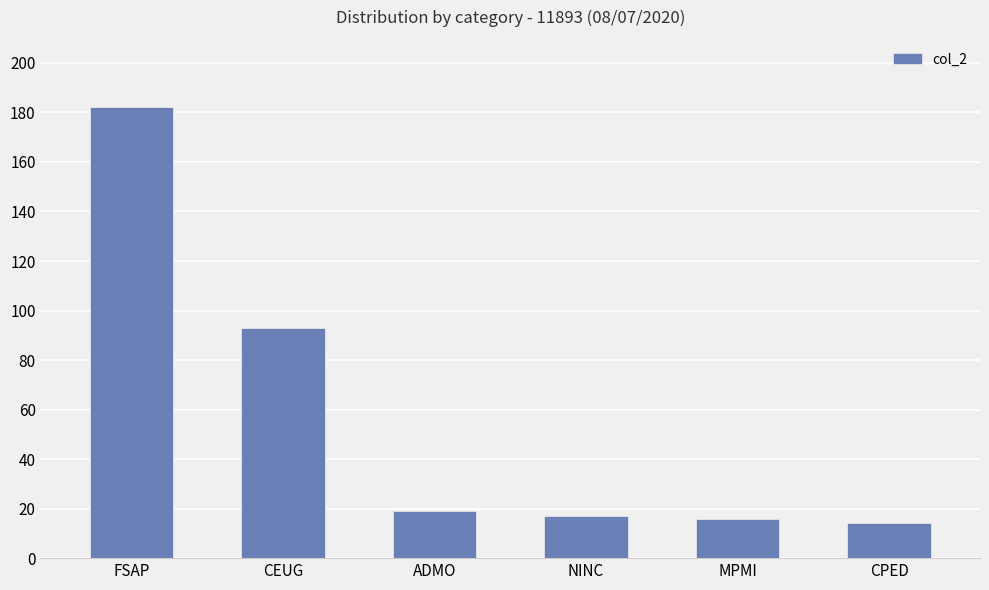

Does the chart contain any negative values?

No